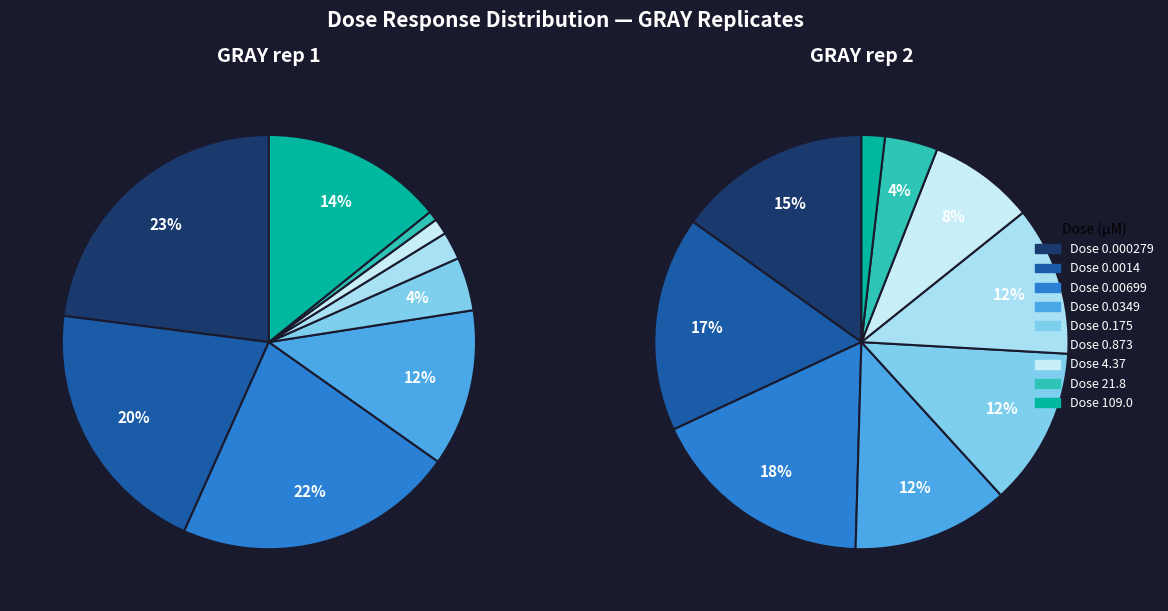

To the nearest percent, what portion does 0.873 represent?

2%